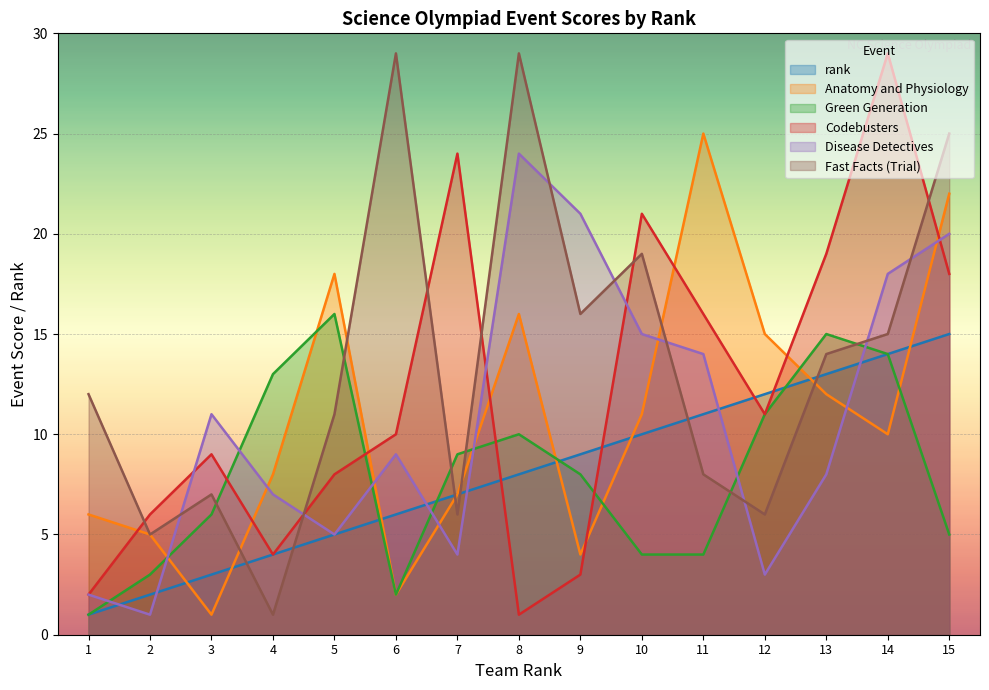

Reading right to left, what are all the values shown in this chart?

rank: 15=15	14=14	13=13	12=12	11=11	10=10	9=9	8=8	7=7	6=6	5=5	4=4	3=3	2=2	1=1
Anatomy and Physiology: 15=22	14=10	13=12	12=15	11=25	10=11	9=4	8=16	7=7	6=2	5=18	4=8	3=1	2=5	1=6
Green Generation: 15=5	14=14	13=15	12=11	11=4	10=4	9=8	8=10	7=9	6=2	5=16	4=13	3=6	2=3	1=1
Codebusters: 15=18	14=29	13=19	12=11	11=16	10=21	9=3	8=1	7=24	6=10	5=8	4=4	3=9	2=6	1=2
Disease Detectives: 15=20	14=18	13=8	12=3	11=14	10=15	9=21	8=24	7=4	6=9	5=5	4=7	3=11	2=1	1=2
Fast Facts (Trial): 15=25	14=15	13=14	12=6	11=8	10=19	9=16	8=29	7=6	6=29	5=11	4=1	3=7	2=5	1=12